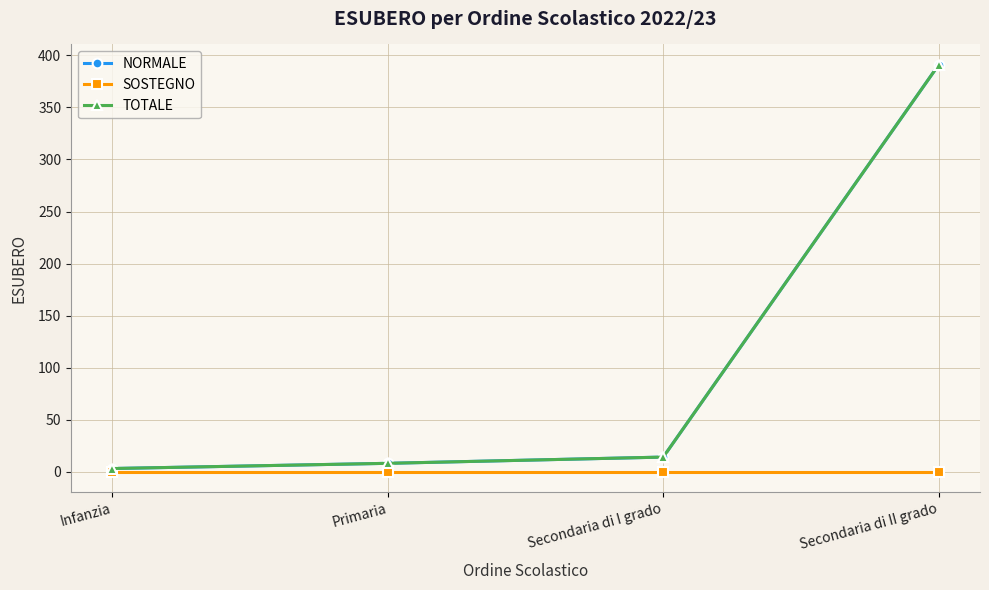

True or false: TOTALE and NORMALE intersect in this chart.

False